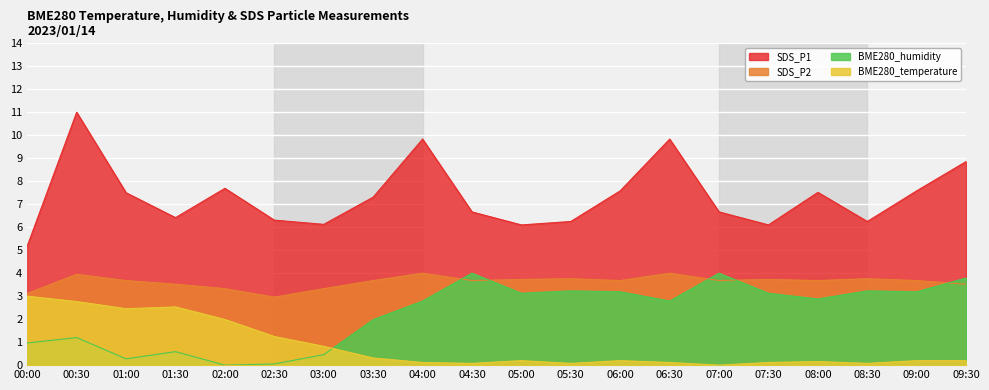

What is the difference between the maximum and minimum values in the BME280_temperature series?

3.0